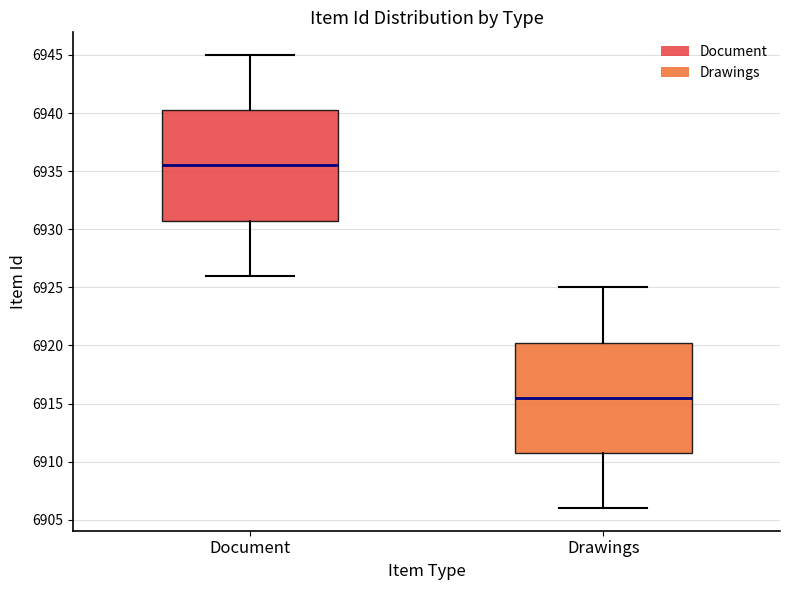

Which box has the highest median line?

Document